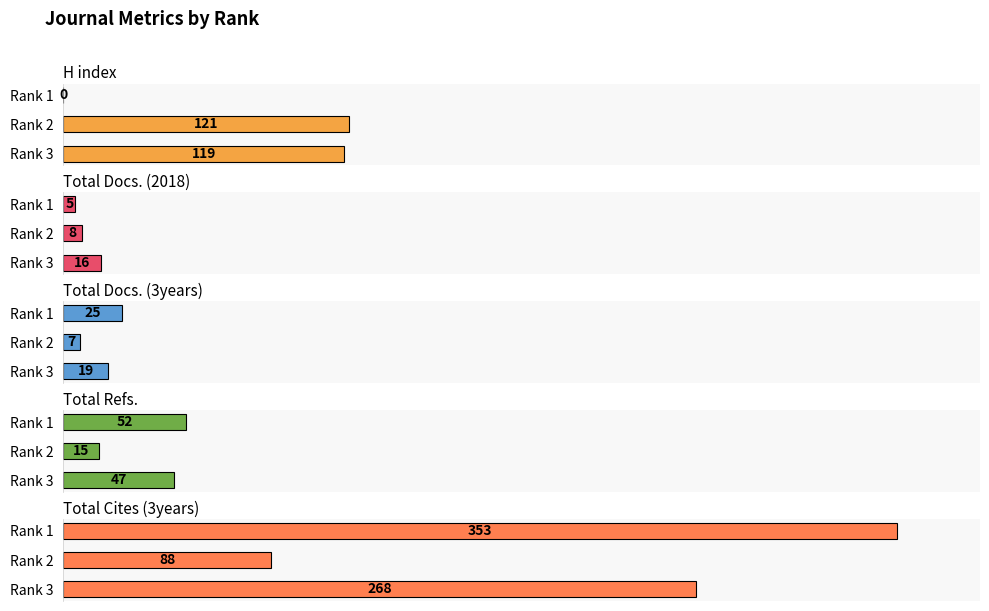

Are the bars horizontal?

Yes